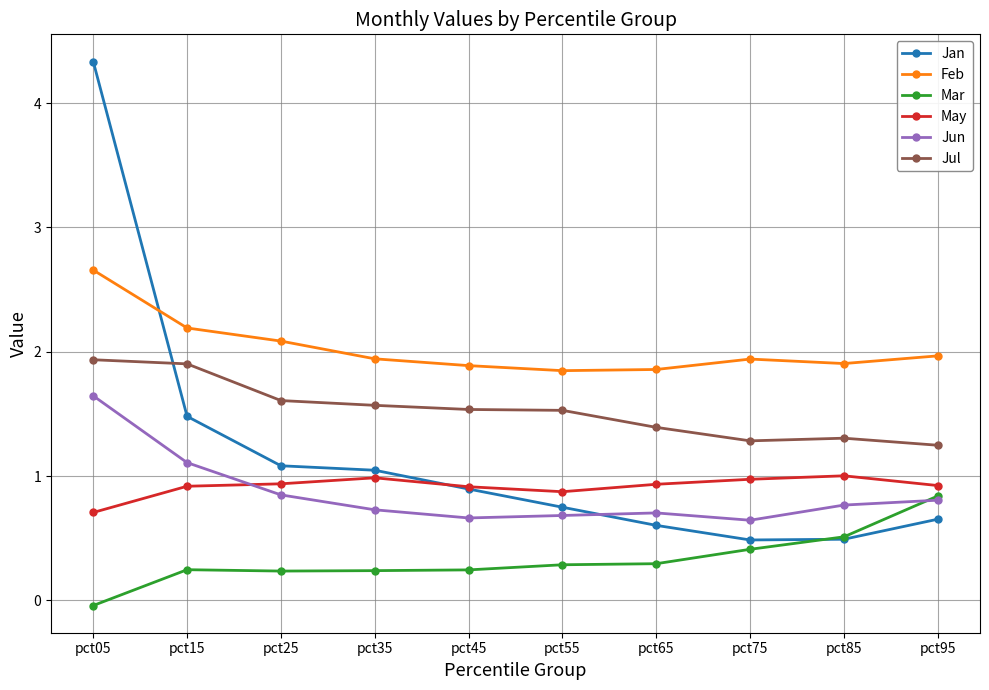

What is the sum of all Mar values?

3.3